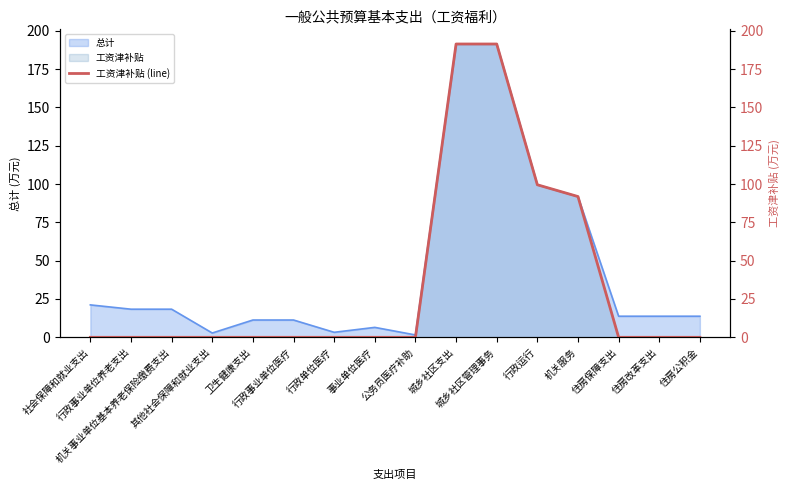

Count the number of categories in the chart.

16